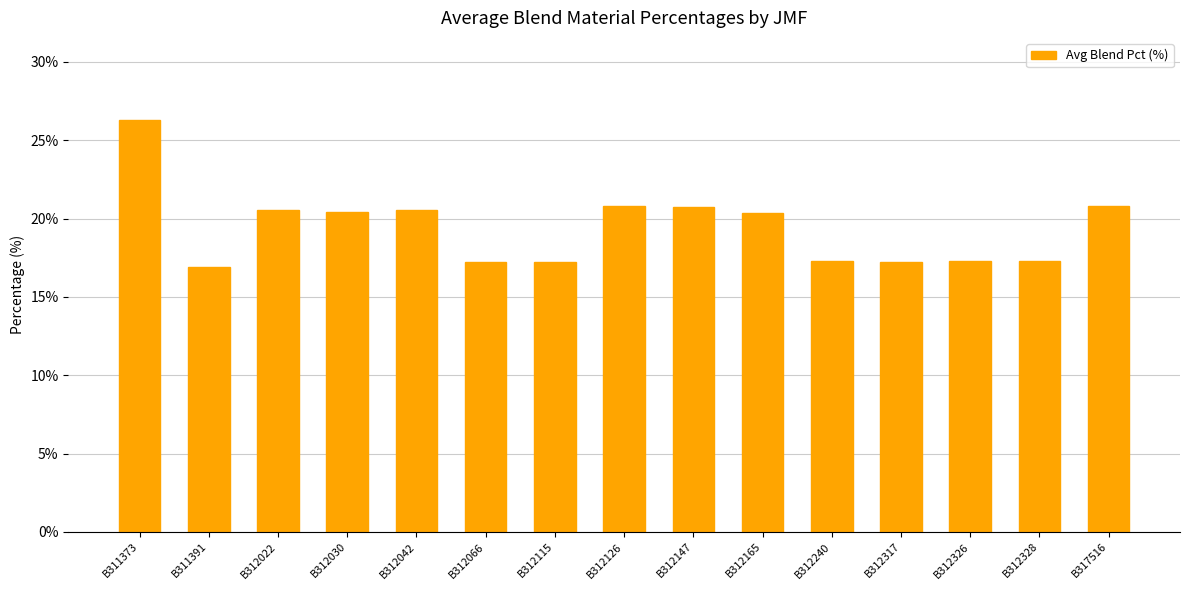

Where does the data first go above 20?

B311373